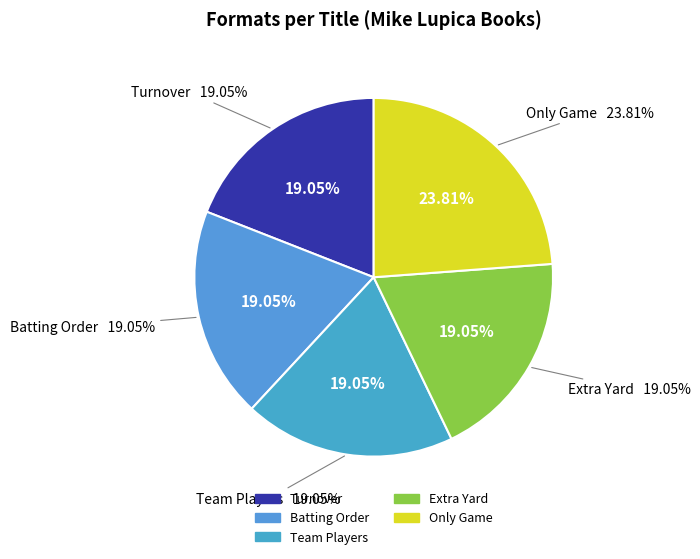

To the nearest percent, what percentage of the pie is Batting Order?

19%